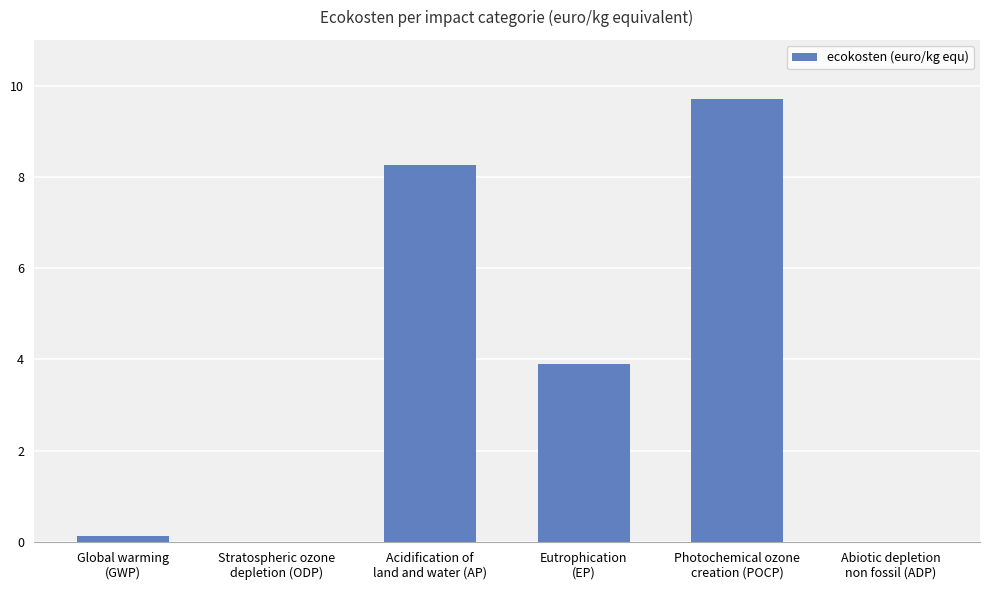

What is the sum of all values?

22.0